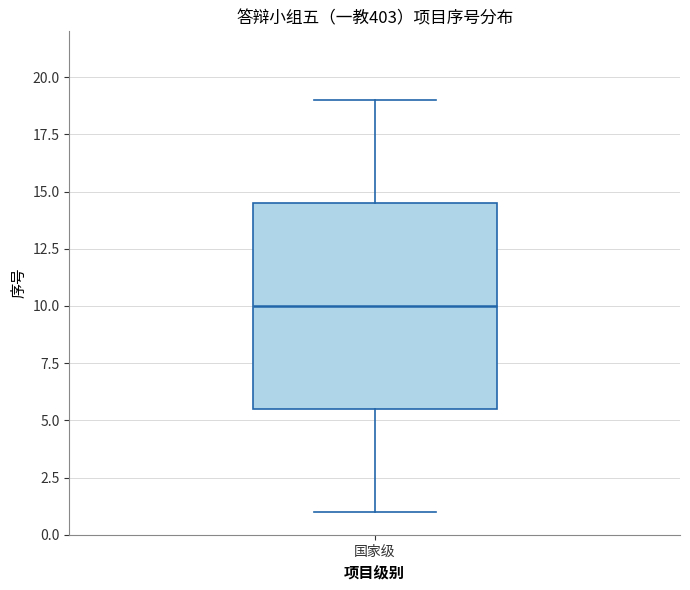

Transcribe this box plot: give where the median line is, the range the box spans, and where the two whiskers end, as read against the y-axis. The values are not printed on the chart, so give them approximately, as read against the axis.

median 10.0, box 5.5 to 14.5, whiskers 1.0 to 19.0